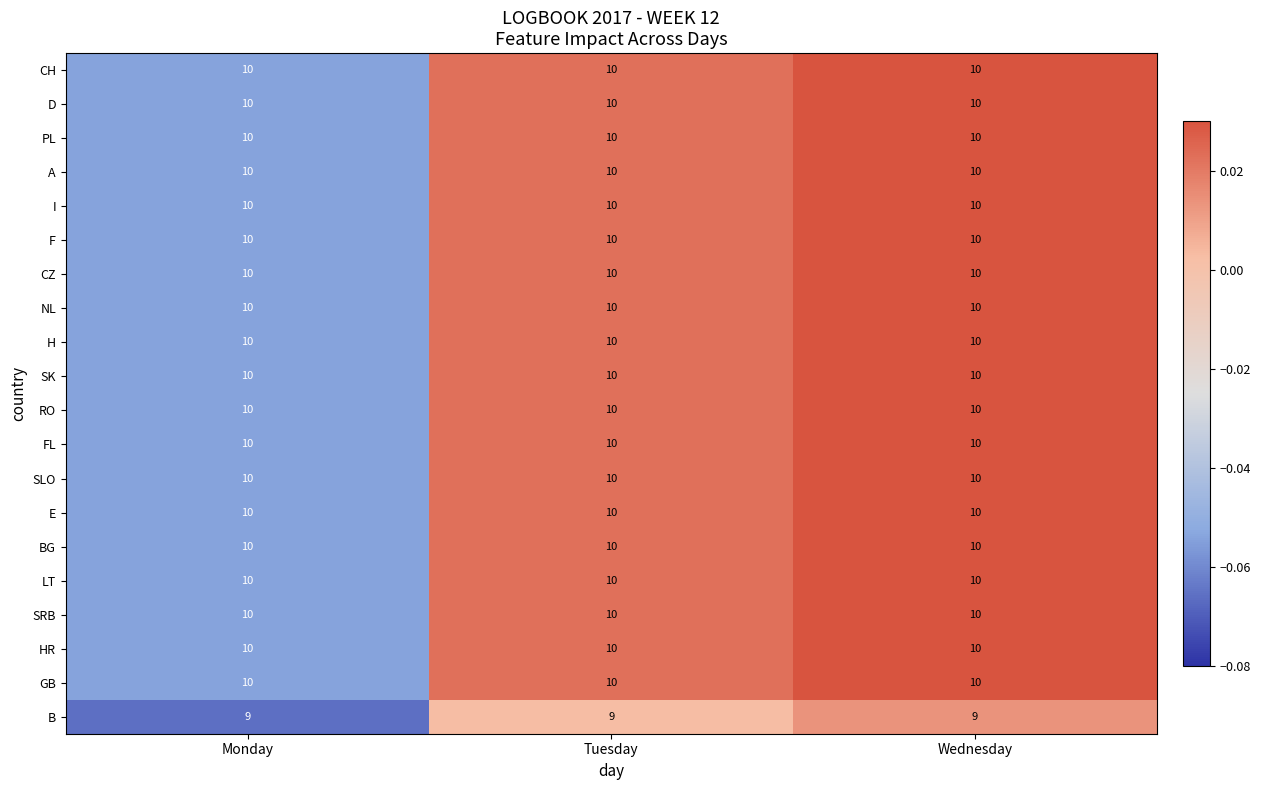

Count the number of data series in this chart.

20